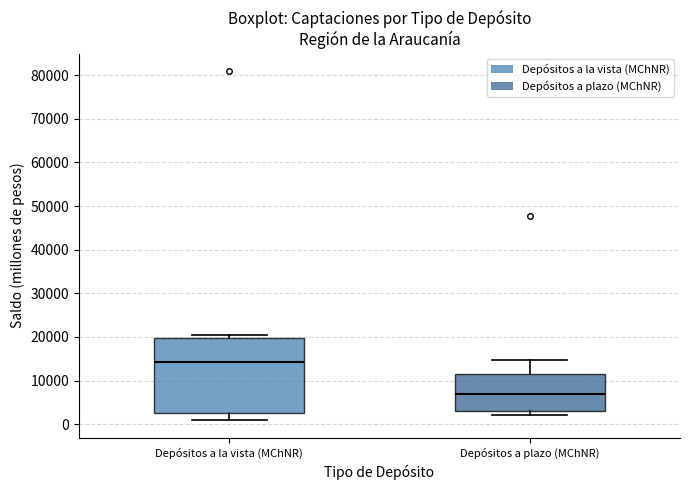

Reading left to right, read every box against the y-axis: the position of its median line, the range the box covers, and the ends of its whiskers. The values are not printed on the chart, so give them approximately, as read against the axis.

Depósitos a la vista (MChNR): median 14000, box 3000 to 20000, whiskers 1000 to 20000 (just above the box's upper edge)
Depósitos a plazo (MChNR): median 7000, box 3000 to 11000, whiskers 2000 to 15000